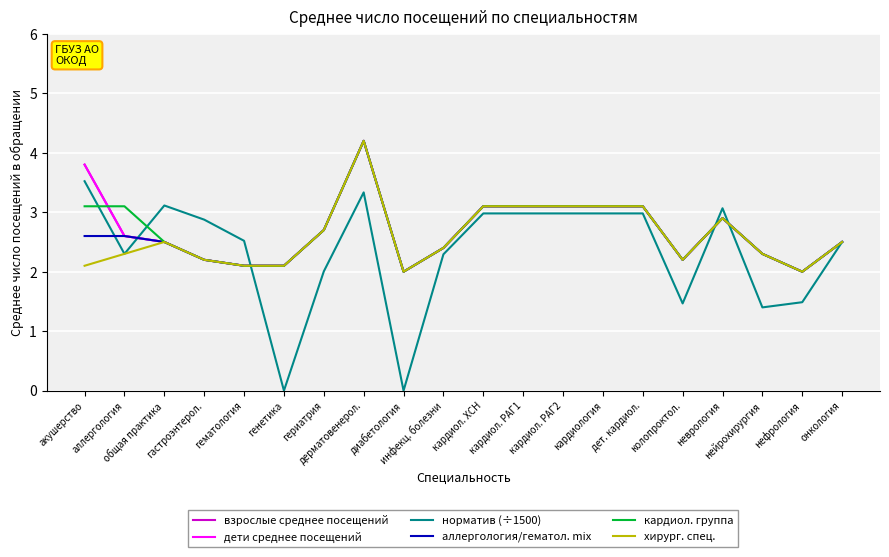

True or false: кардиол. группа has more than 0 interior local peaks.

True